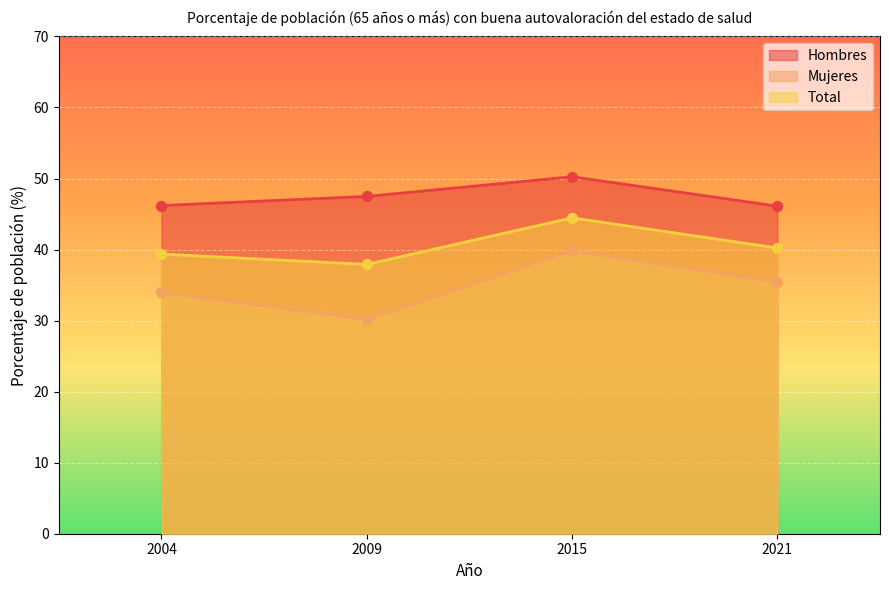

What is the total value across all series at 2009?

115.5